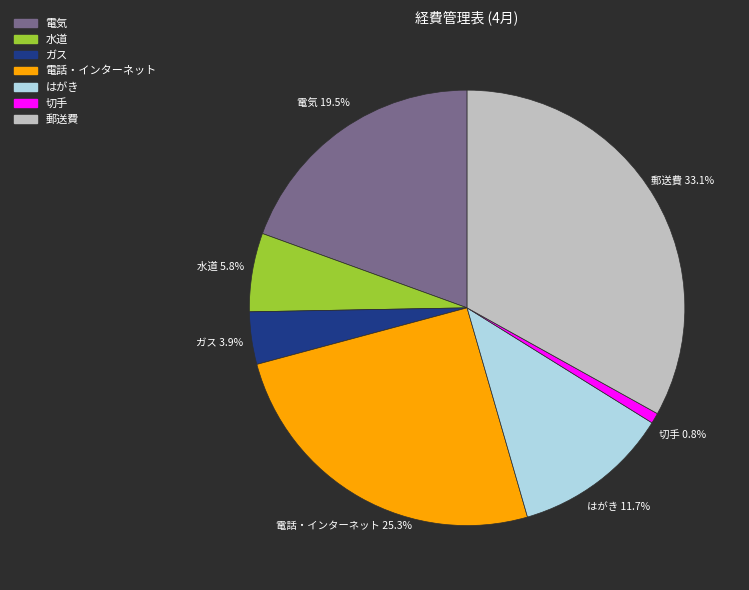

Which category has the smallest portion of the pie?

切手